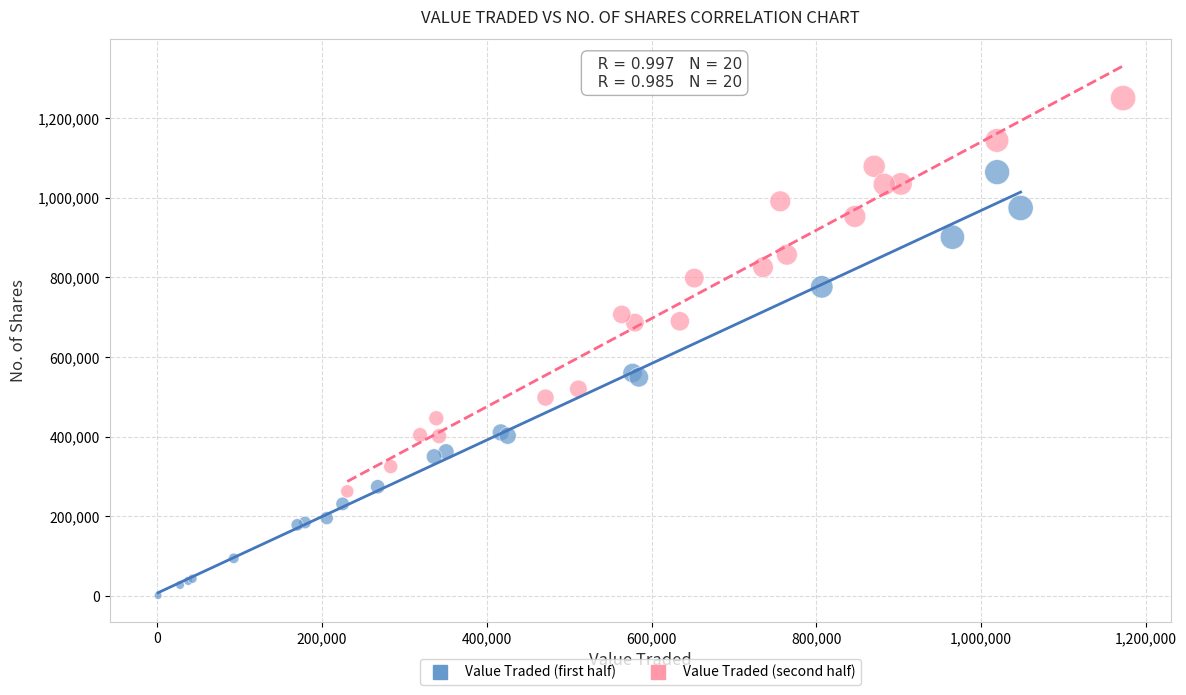

What are all the series names shown in the legend?

Value Traded (first half), Value Traded (second half)